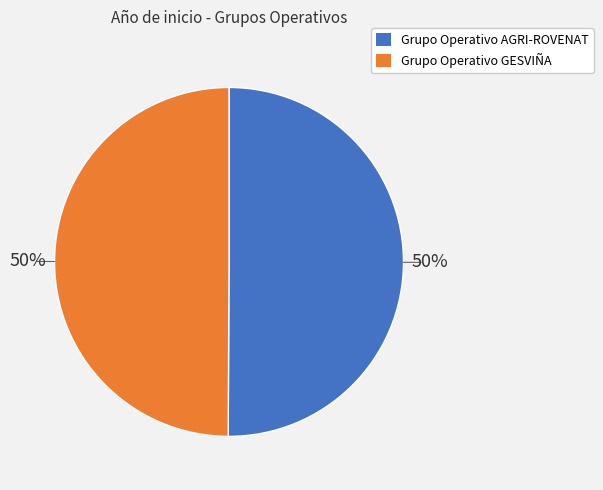

How many segments does this pie chart have?

2